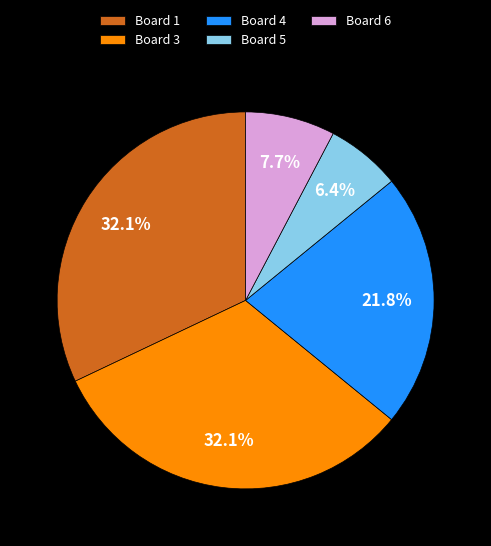

What percentage is the Board 3 slice, to the nearest percent?

32%